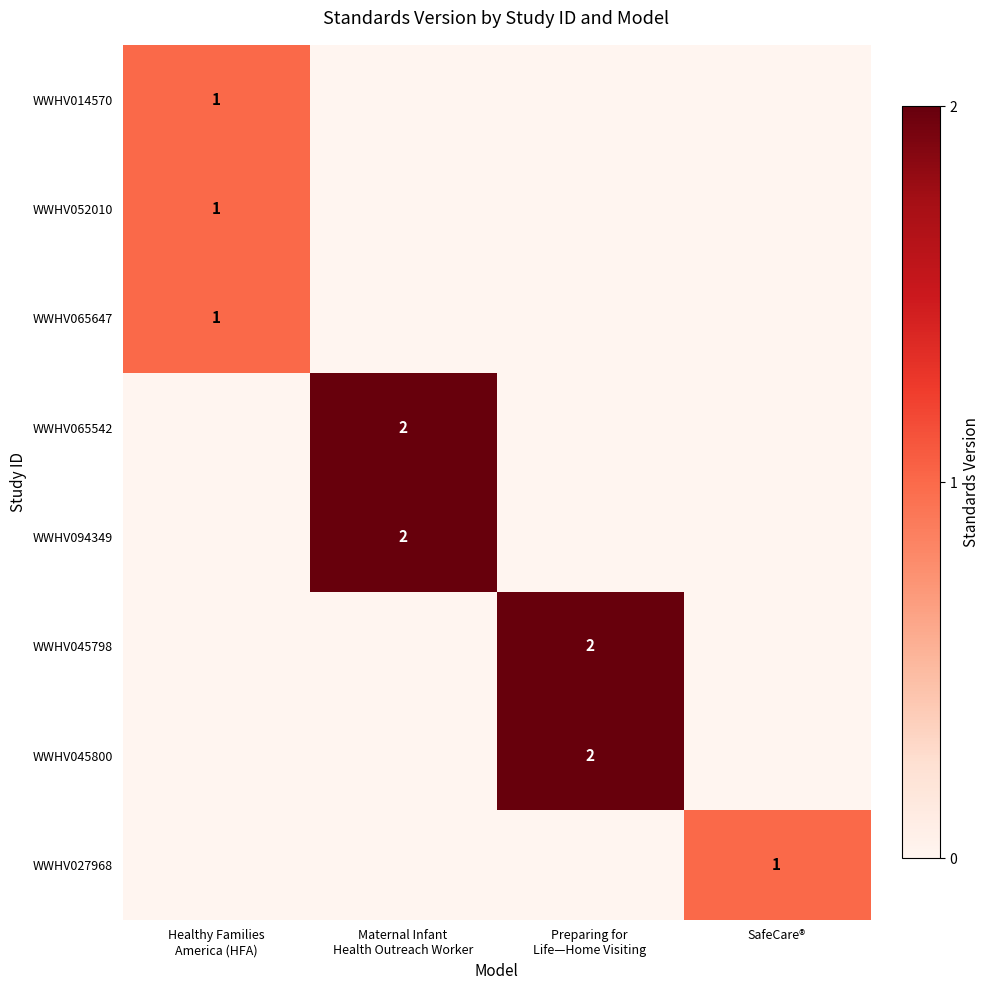

The WWHV065542 series shows 2 at Maternal Infant Health Outreach Worker. True or false?

True